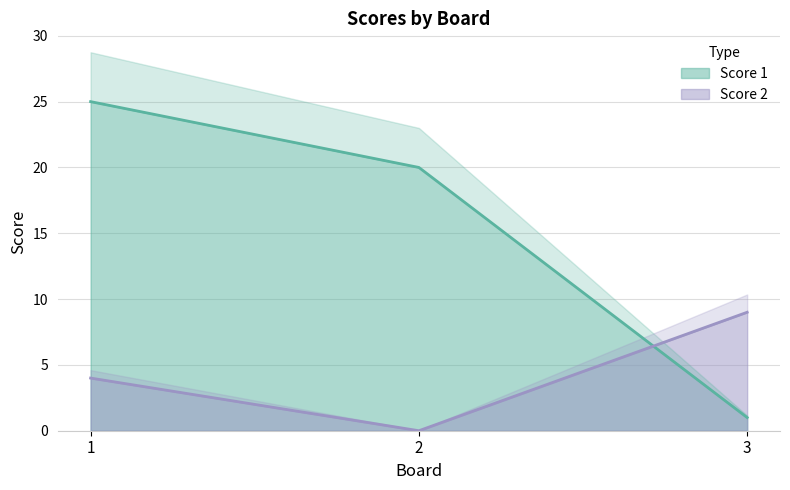

What is the value of the Score 1 point at the 2nd from the left?

20